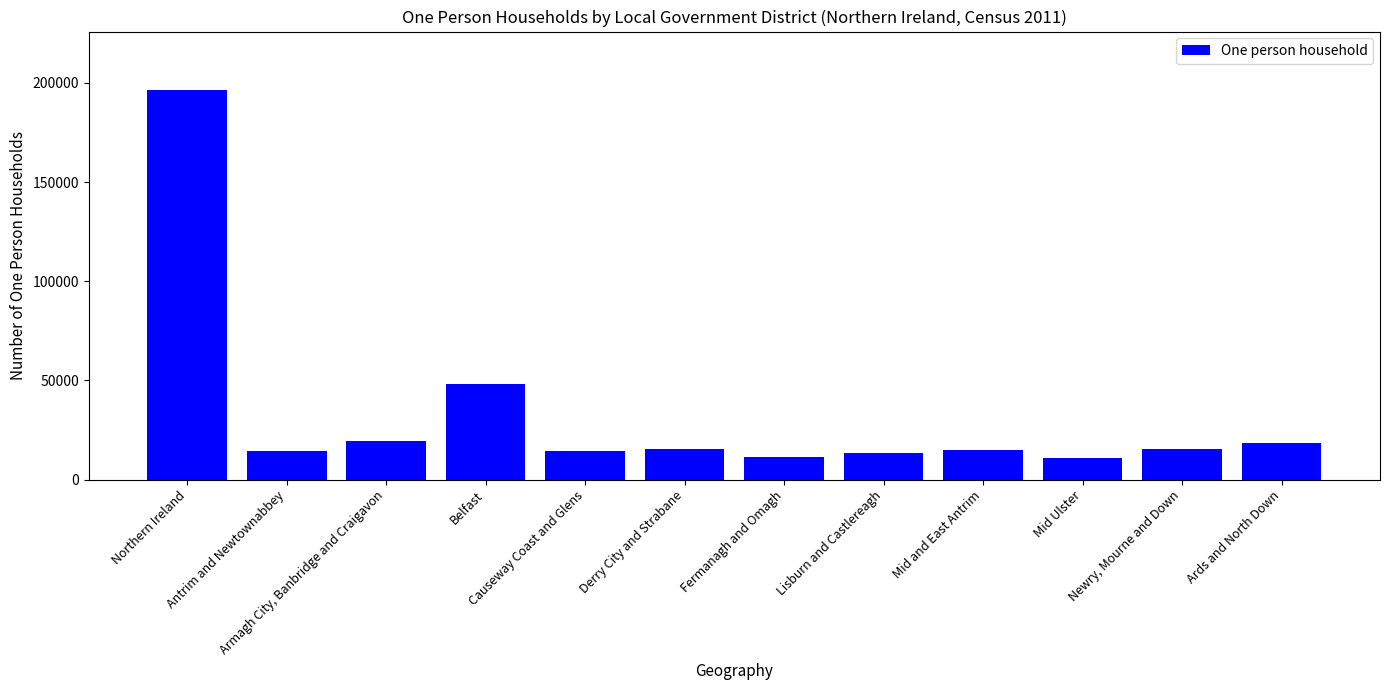

What is the label of the 12th bar from the left?

Ards and North Down